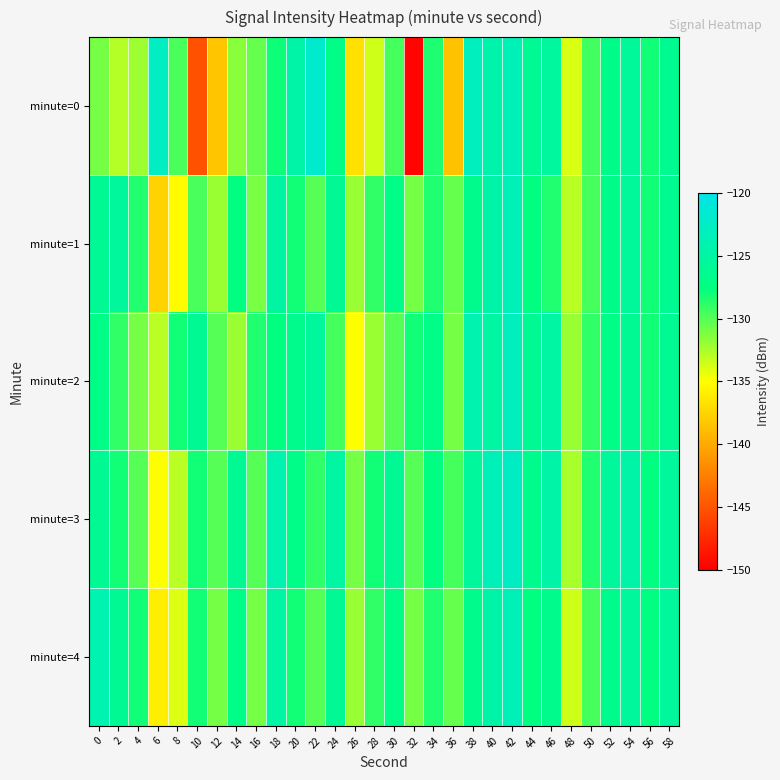

At how many categories does at least one series exceed -137?

30